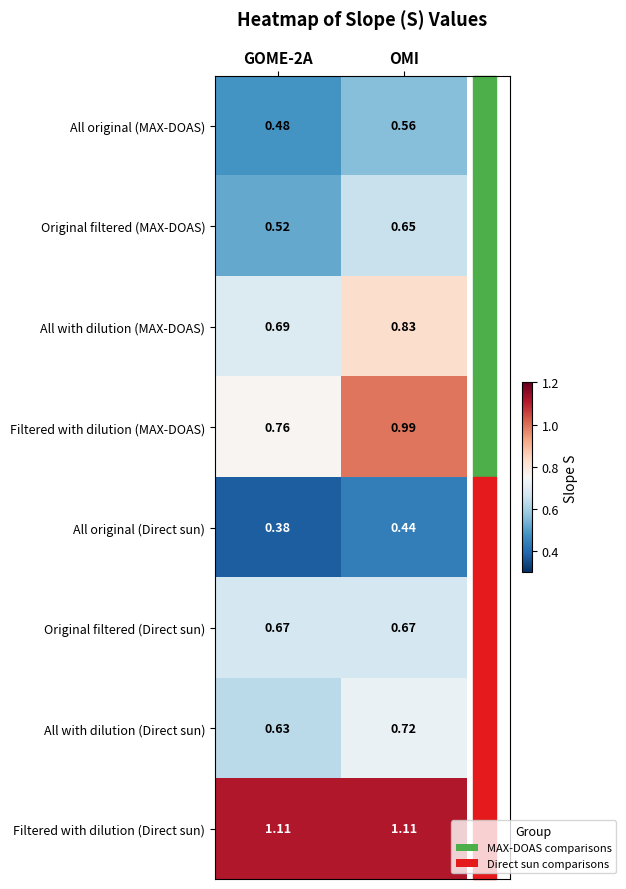

Rank the series by their maximum value, from lowest to highest.

All original (Direct sun), All original (MAX-DOAS), Original filtered (MAX-DOAS), Original filtered (Direct sun), All with dilution (Direct sun), All with dilution (MAX-DOAS), Filtered with dilution (MAX-DOAS), Filtered with dilution (Direct sun)